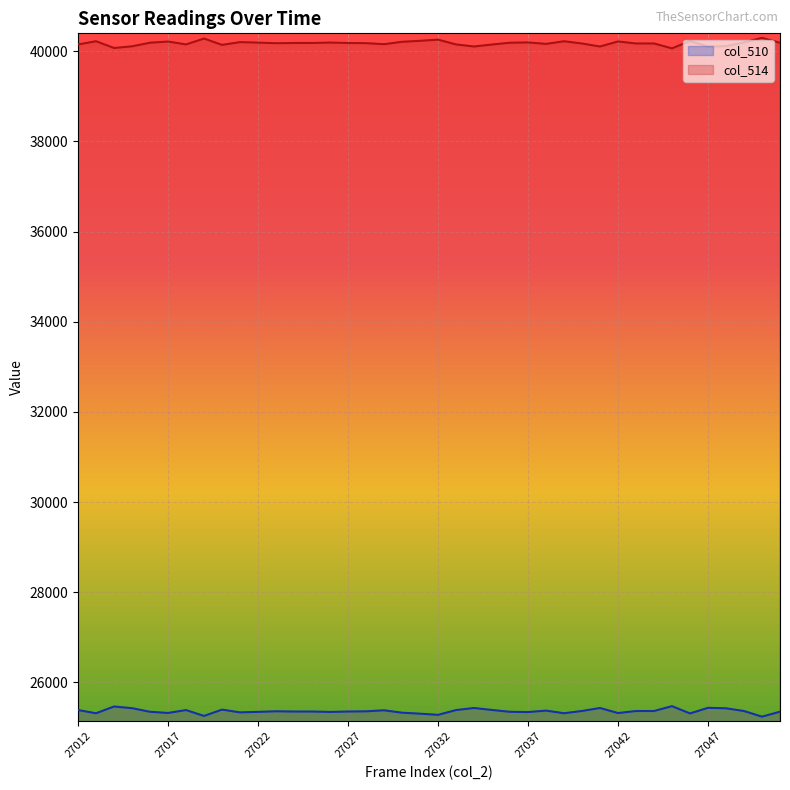

Reading left to right, what are all the values shown in this chart?

col_510: 27012=25387	27013=25315	27014=25465	27015=25428	27016=25348	27017=25322	27018=25386	27019=25256	27020=25396	27021=25335	27022=25346	27023=25359	27024=25354	27025=25354	27026=25345	27027=25354	27028=25358	27029=25381	27030=25328	27031=25306	27032=25280	27033=25386	27034=25432	27035=25388	27036=25348	27037=25342	27038=25374	27039=25316	27040=25366	27041=25432	27042=25320	27043=25365	27044=25365	27045=25473	27046=25311	27047=25436	27048=25425	27049=25365	27050=25240	27051=25350
col_514: 27012=40148	27013=40220	27014=40070	27015=40107	27016=40187	27017=40213	27018=40149	27019=40279	27020=40139	27021=40200	27022=40189	27023=40176	27024=40181	27025=40181	27026=40190	27027=40181	27028=40177	27029=40154	27030=40207	27031=40229	27032=40255	27033=40149	27034=40103	27035=40147	27036=40187	27037=40193	27038=40161	27039=40219	27040=40169	27041=40103	27042=40215	27043=40170	27044=40170	27045=40062	27046=40224	27047=40099	27048=40110	27049=40193	27050=40295	27051=40185